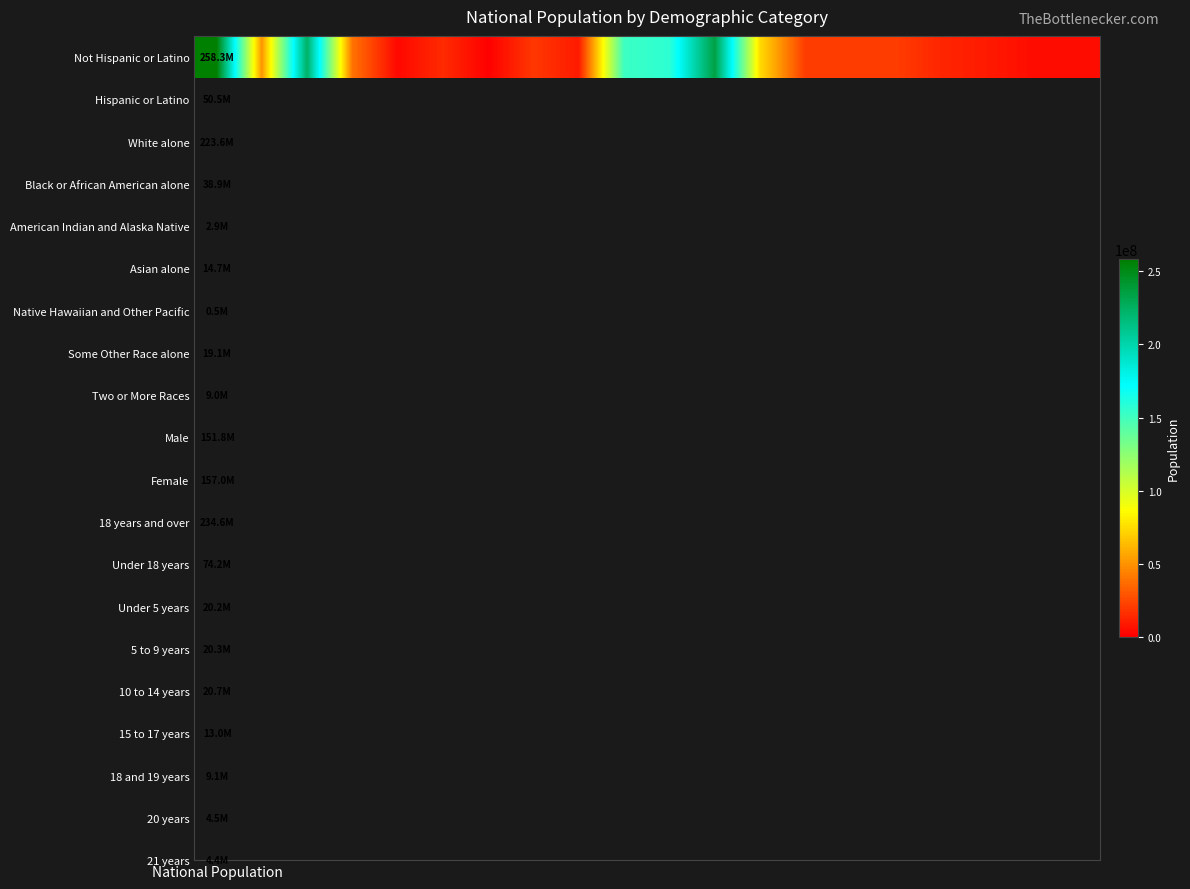

What is the sum of the values at 19 and 13?

24555656